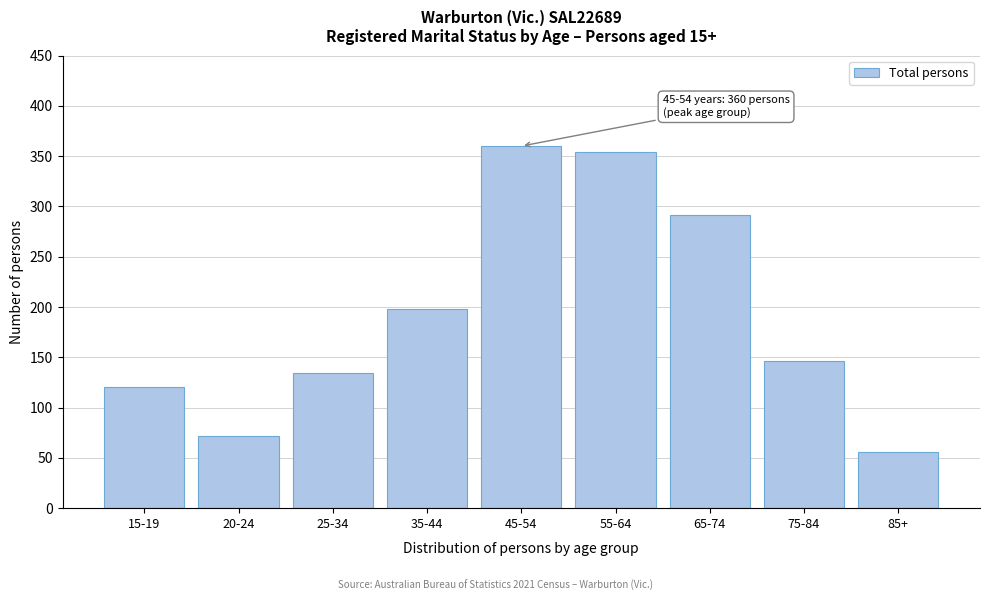

Reading left to right, transcribe all the data shown in this chart.

15-19=120	20-24=72	25-34=134	35-44=198	45-54=360	55-64=354	65-74=291	75-84=146	85+=56